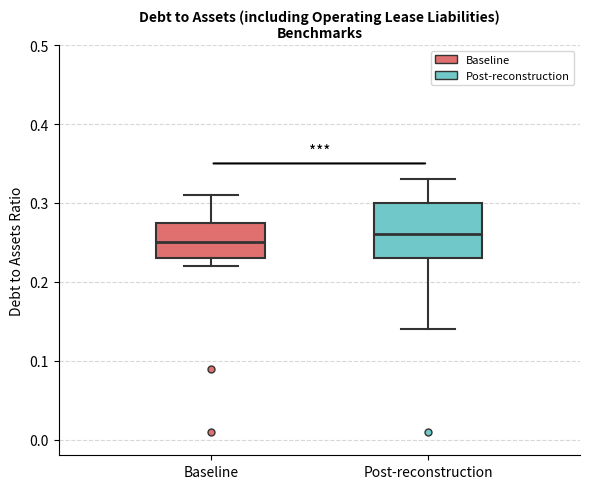

Which box has the highest median line?

Post-reconstruction